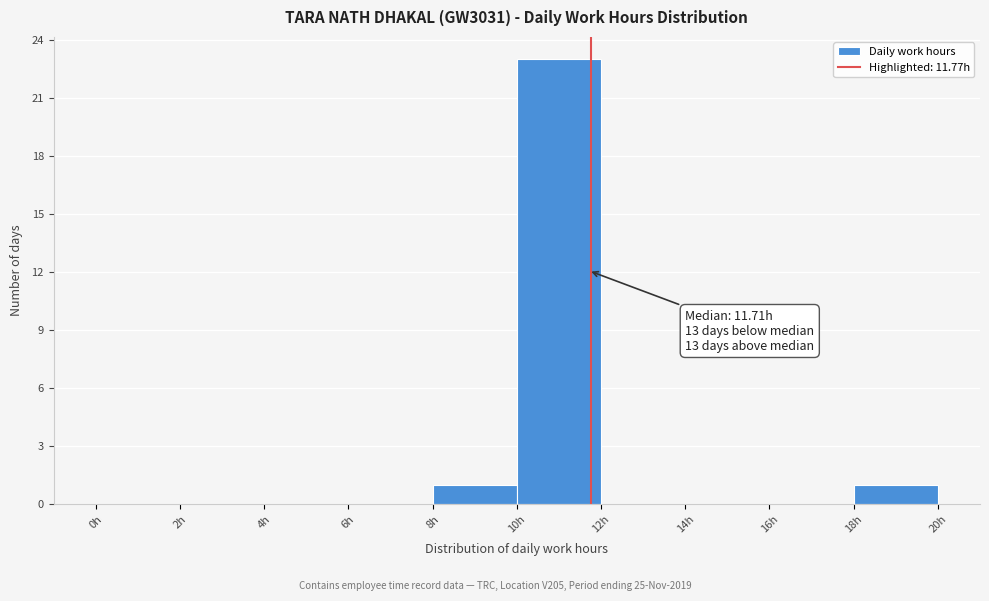

Over which range of the x-axis is the bar tallest?

10 to 12